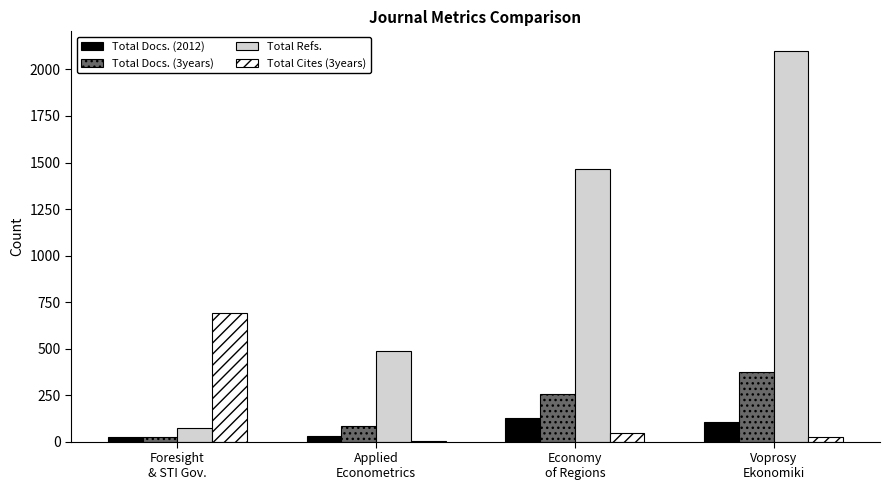

What are all the series names shown in the legend?

Total Docs. (2012), Total Docs. (3years), Total Refs., Total Cites (3years)